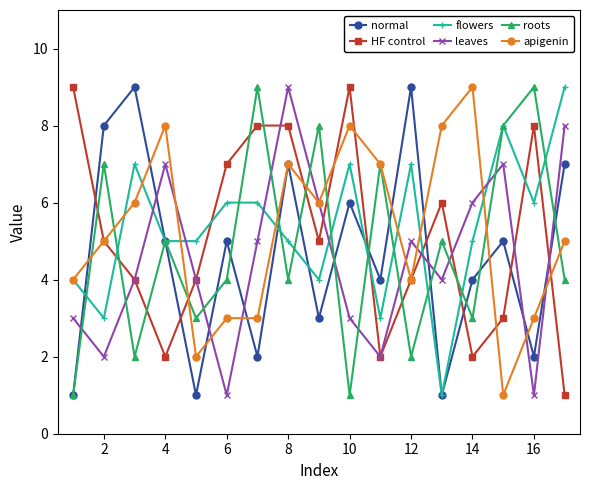

What is the minimum value for leaves?

1